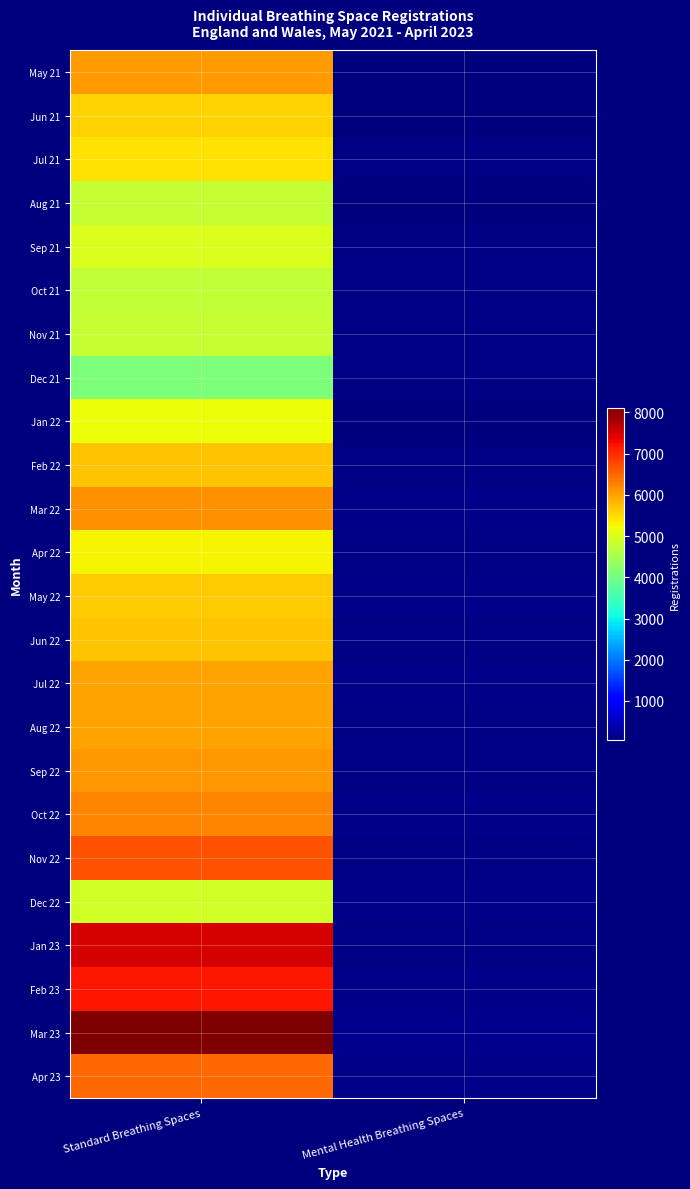

What is the smallest value displayed?

47